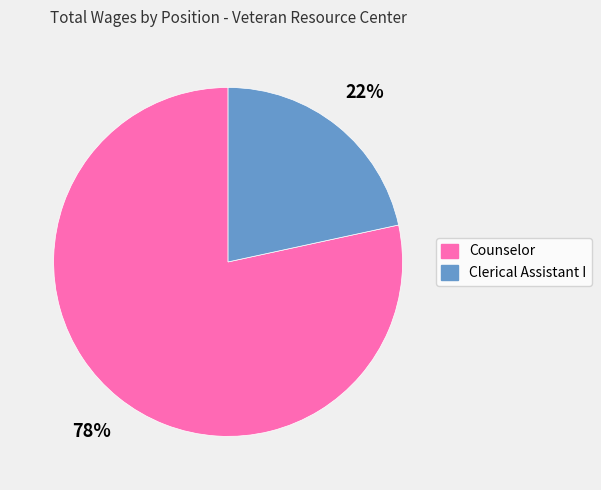

What is the largest slice in the pie chart?

Counselor